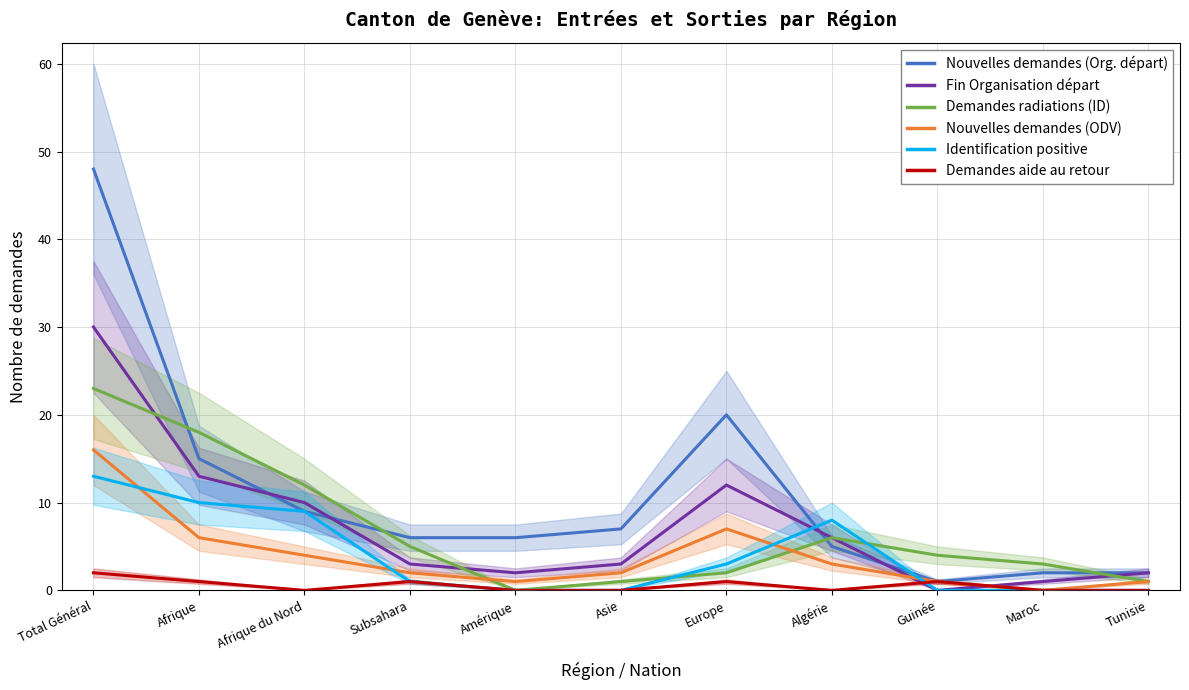

What is the difference between the maximum and minimum values in the Identification positive series?

13